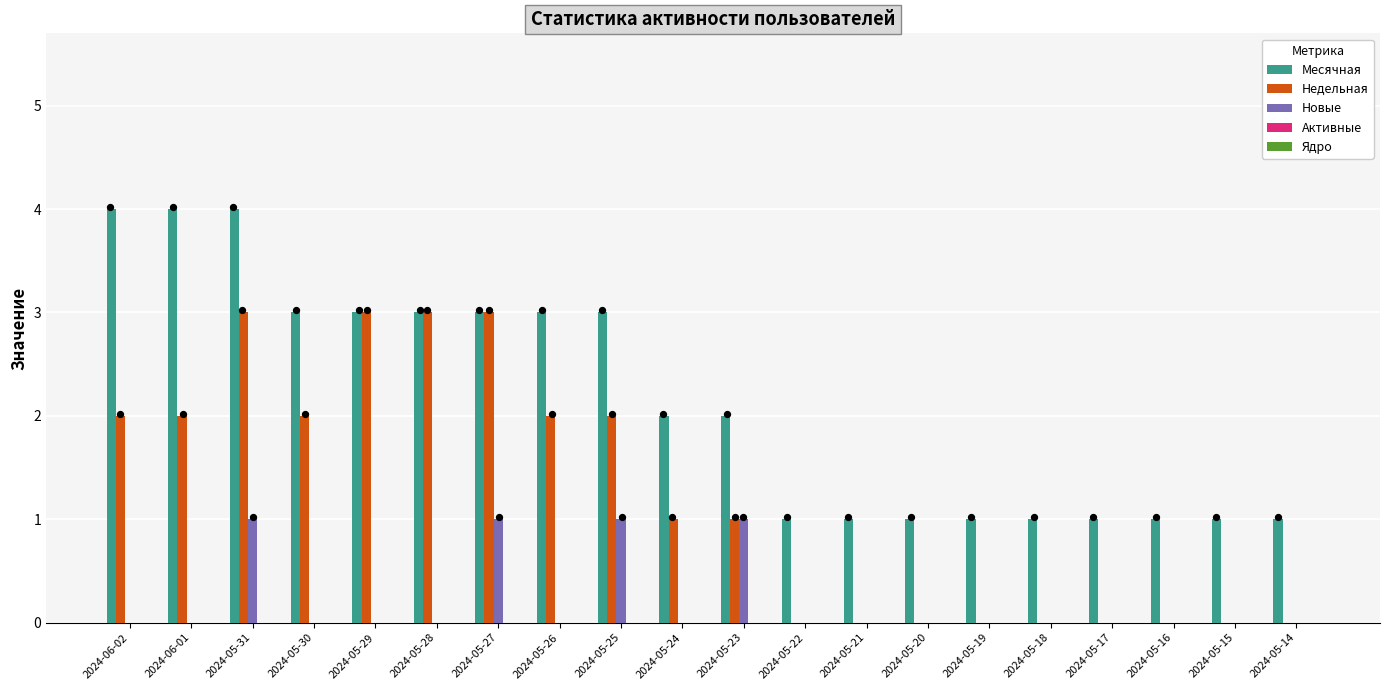

Is the value of Новые at 2024-05-21 greater than the value of Месячная at 2024-05-21?

No